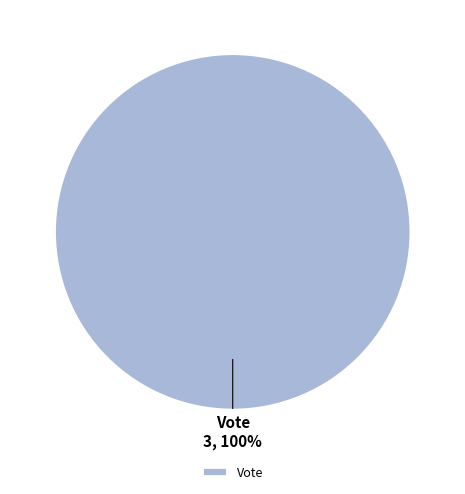

How many slices are in this pie chart?

1